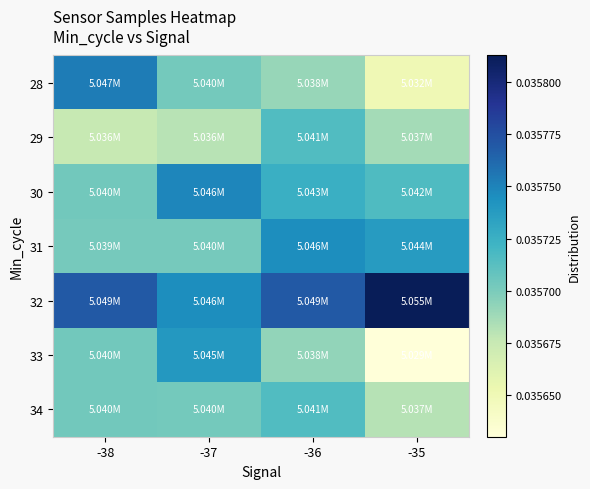

Rank the series by their maximum value, from lowest to highest.

29, 34, 33, 31, 30, 28, 32